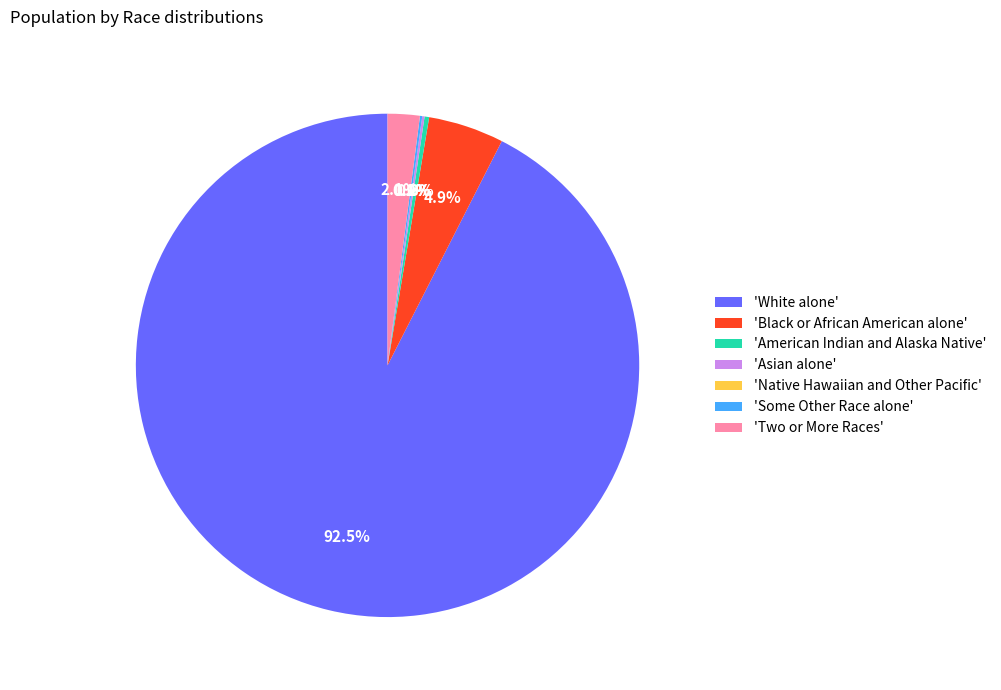

Count the number of slices in the pie.

7